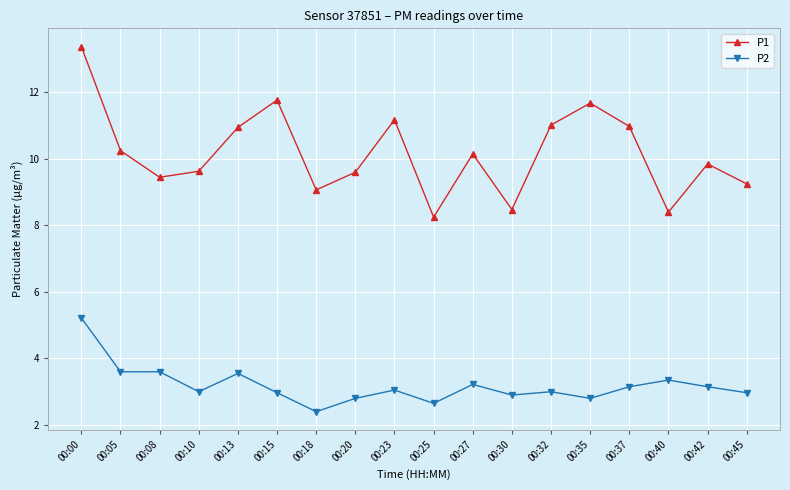

True or false: P2 and P1 intersect in this chart.

False